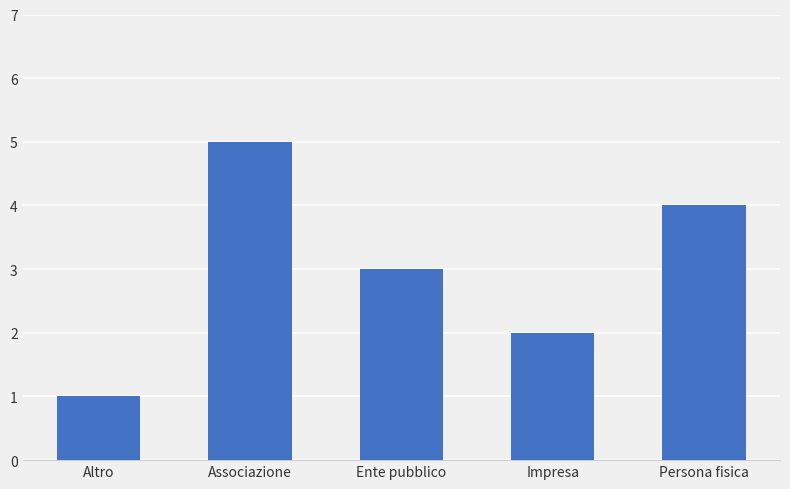

What position from the left is Altro?

1